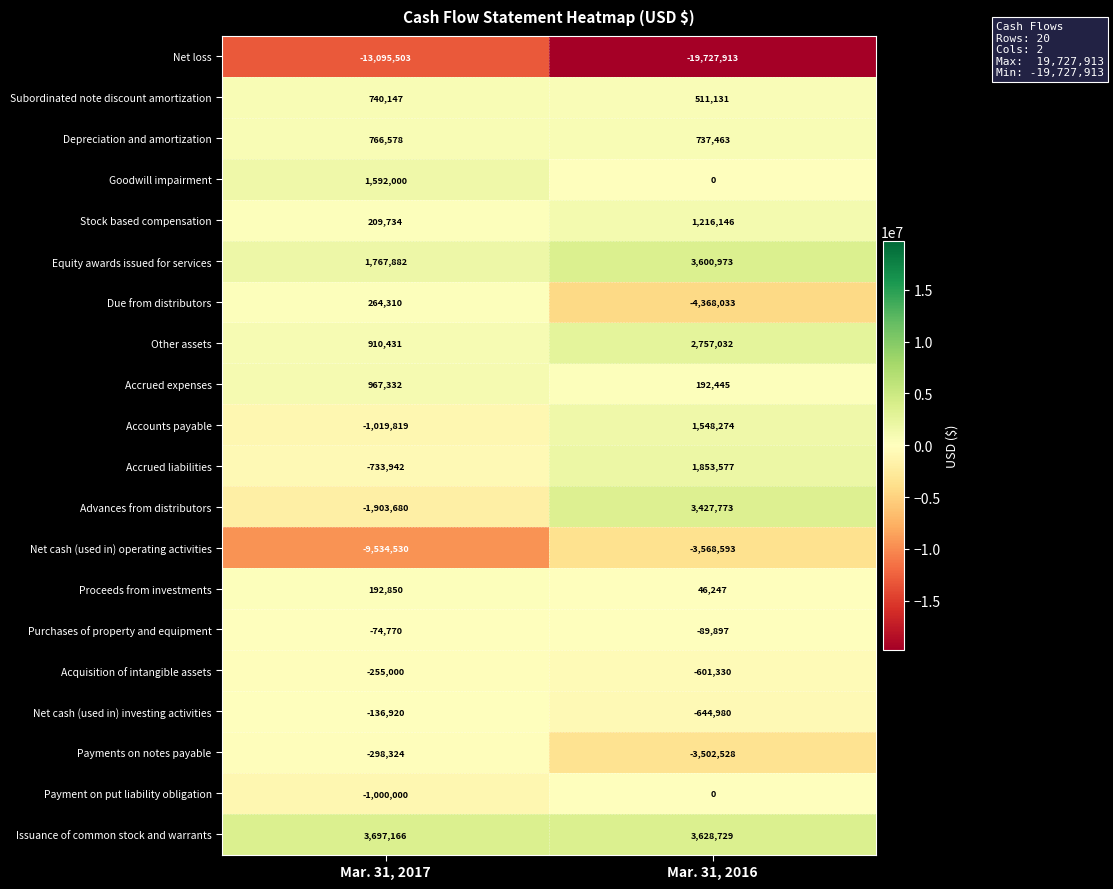

What is the highest value of the Net cash (used in) investing activities series?

-136920